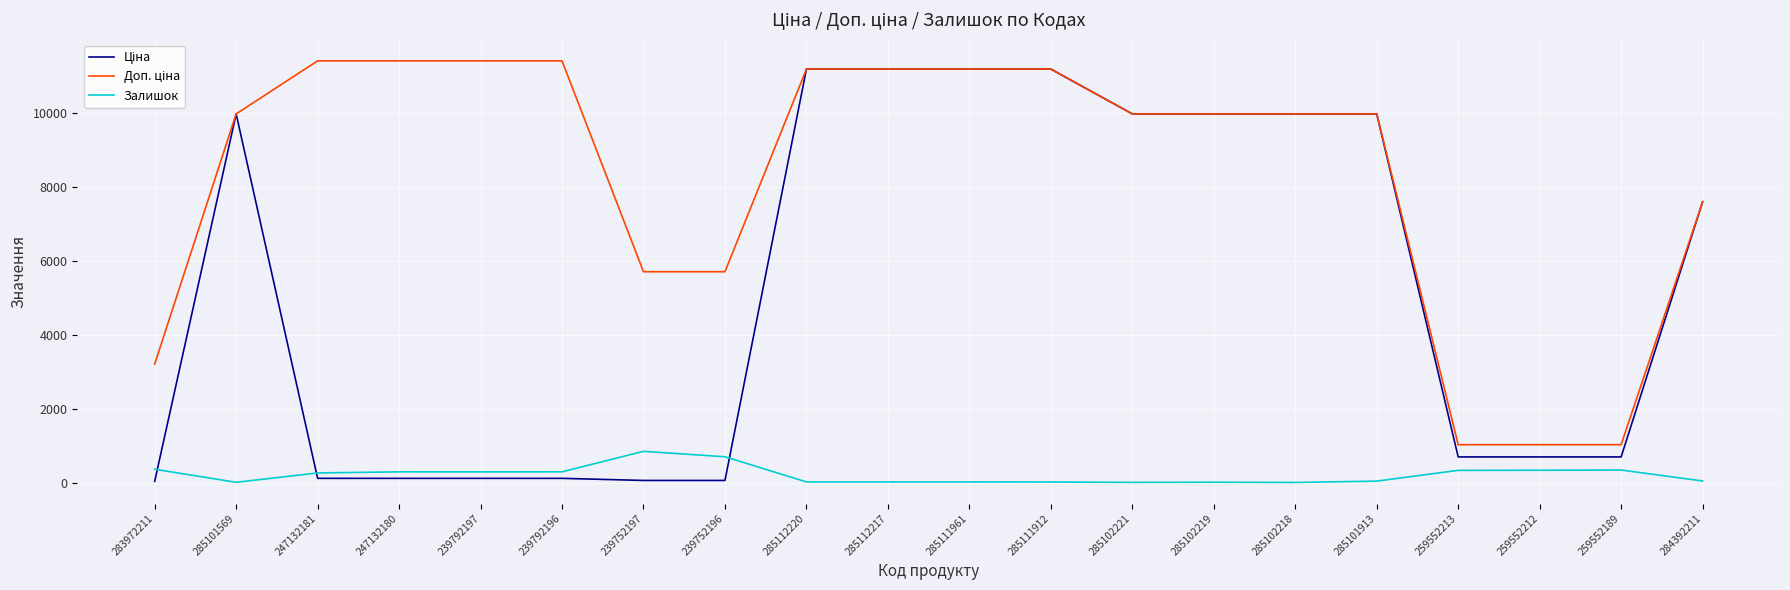

True or false: Залишок has a value of 1217.2 at 239752196.

False